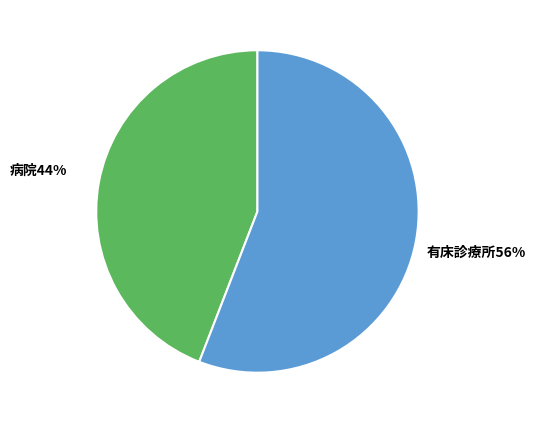

Is there any slice that represents more than half of the pie?

Yes